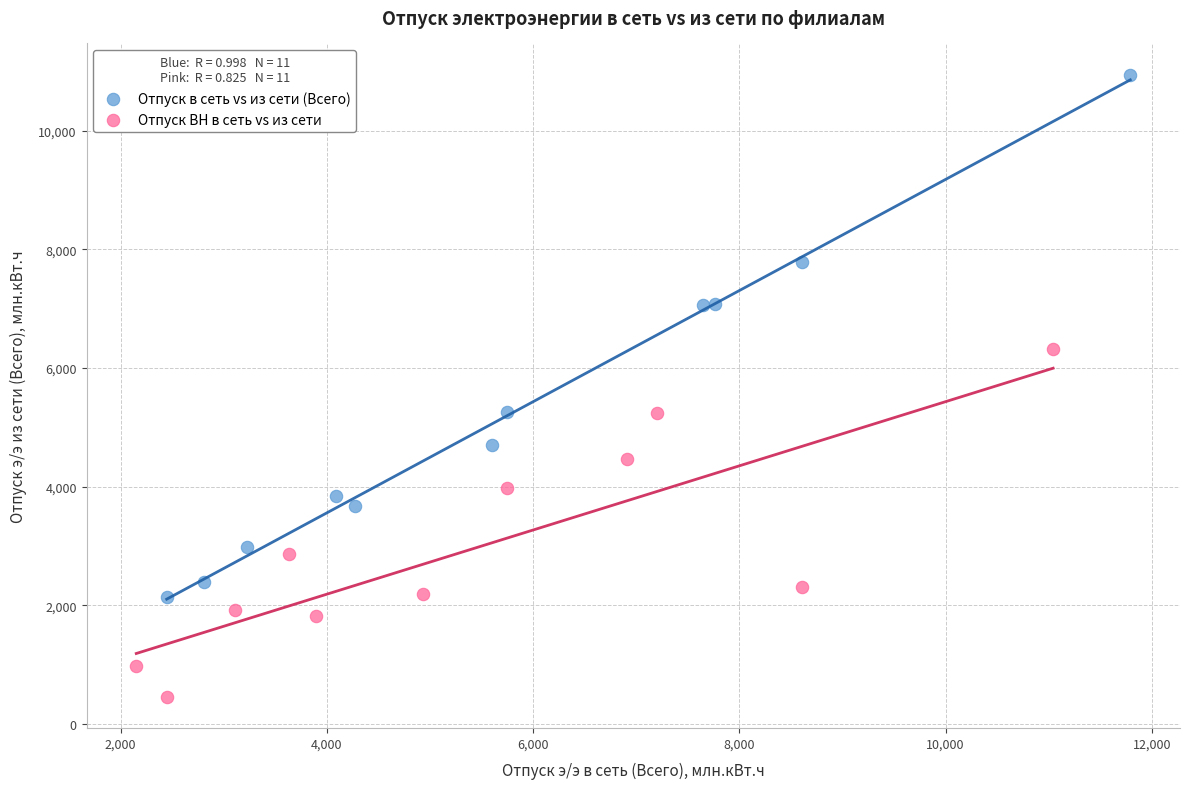

Which series contains the lowest Y value?

Отпуск ВН в сеть vs из сети